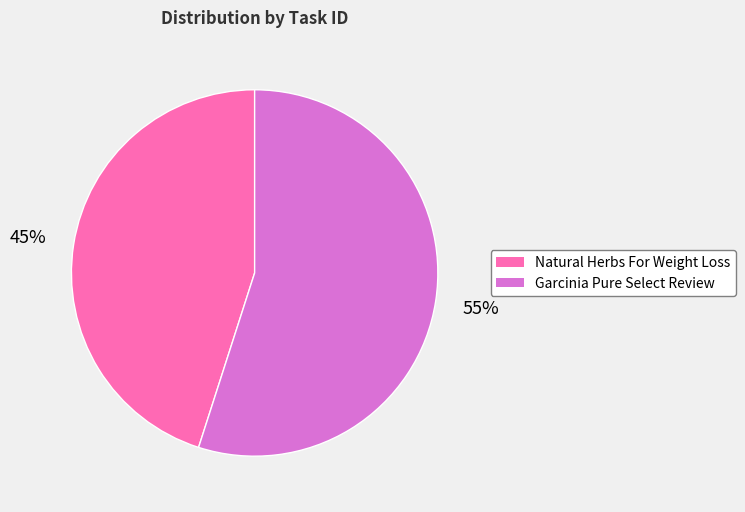

What is the smallest slice in the pie chart?

Natural Herbs For Weight Loss